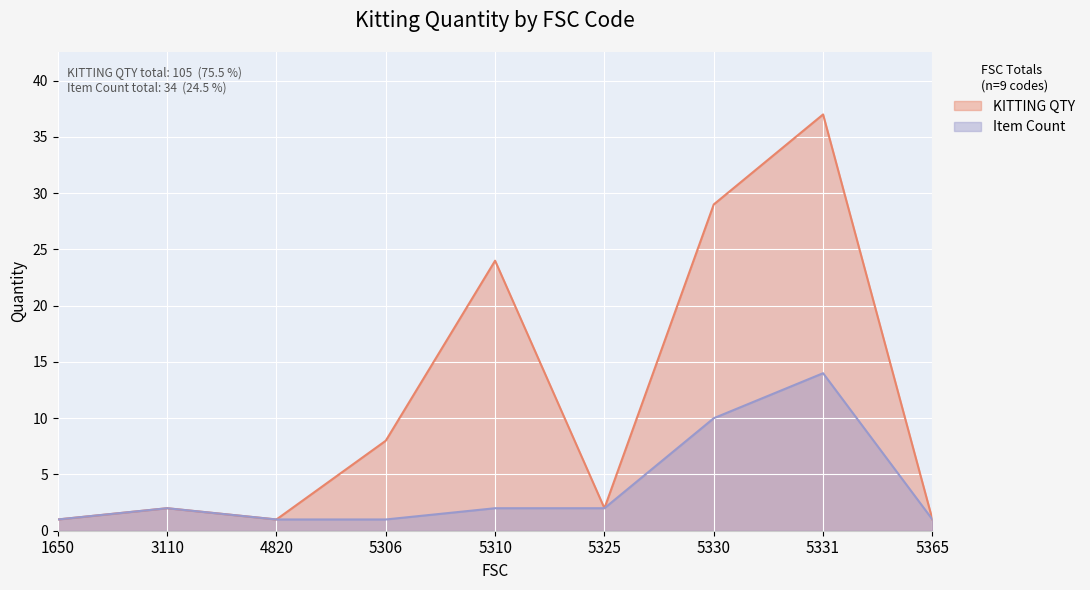

What is the difference between the maximum and minimum values in the KITTING QTY series?

36